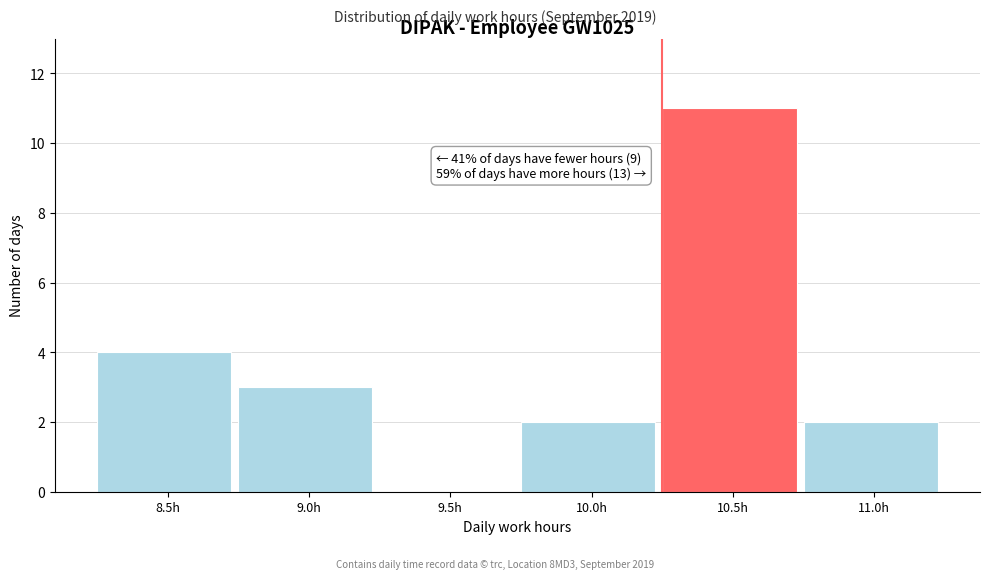

Reading right to left, extract all data points from this chart.

11.0h=2	10.5h=11	10.0h=2	9.5h=0	9.0h=3	8.5h=4